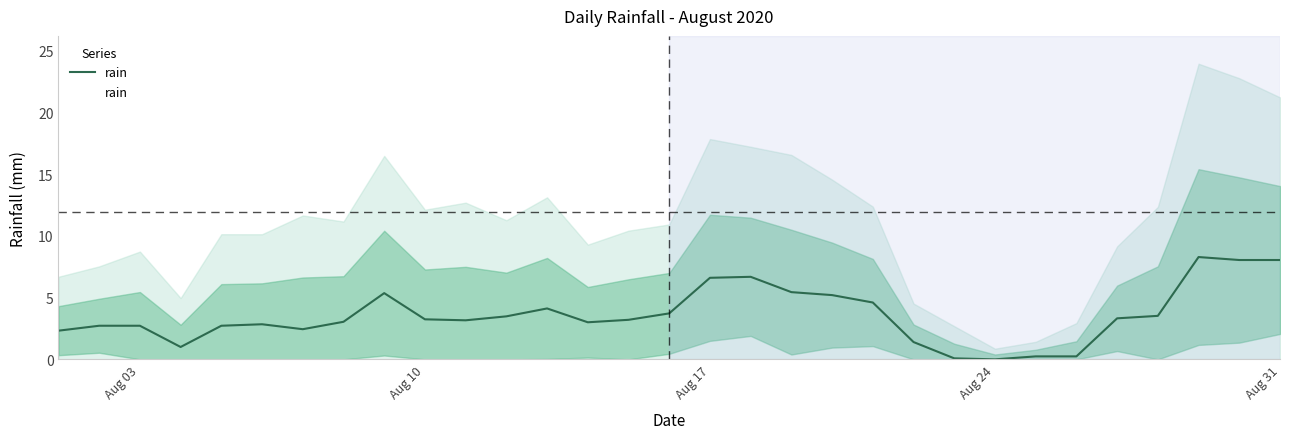

What position from the left is Aug 03?

1